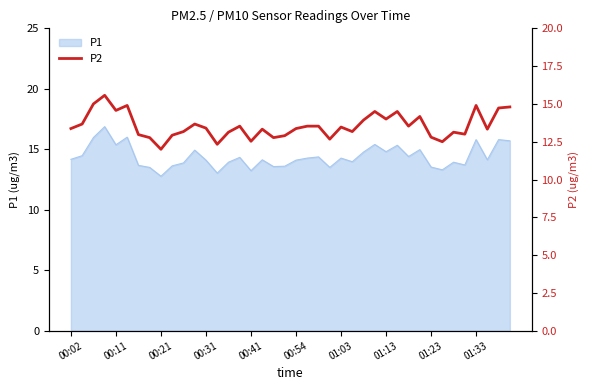

What is the minimum value for P1?

12.8